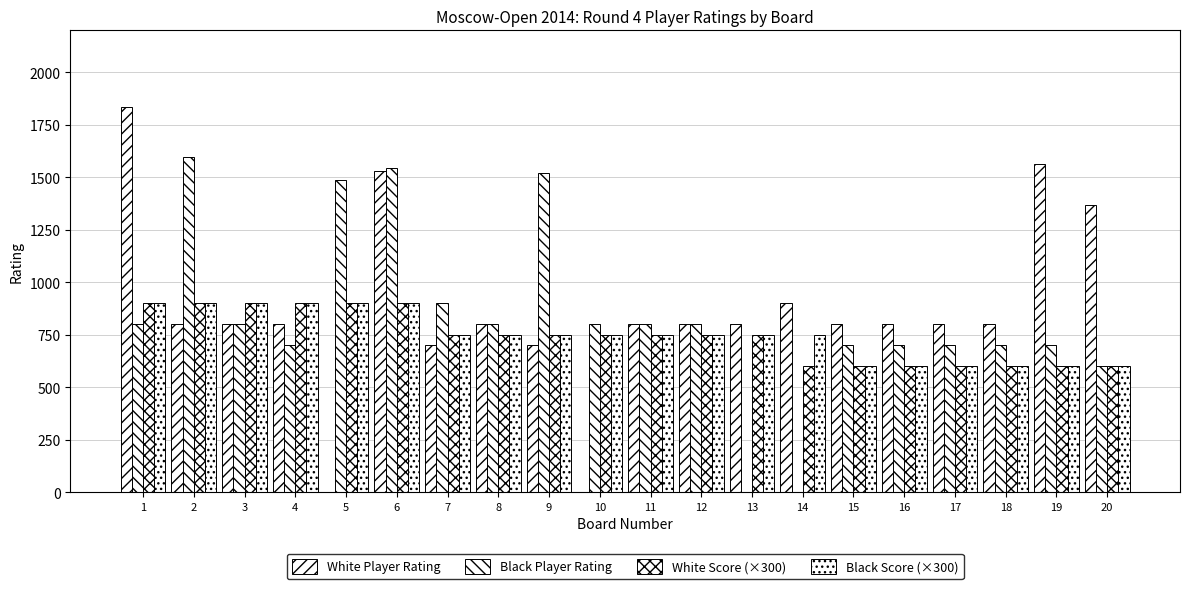

How many categories are shown in the chart?

20